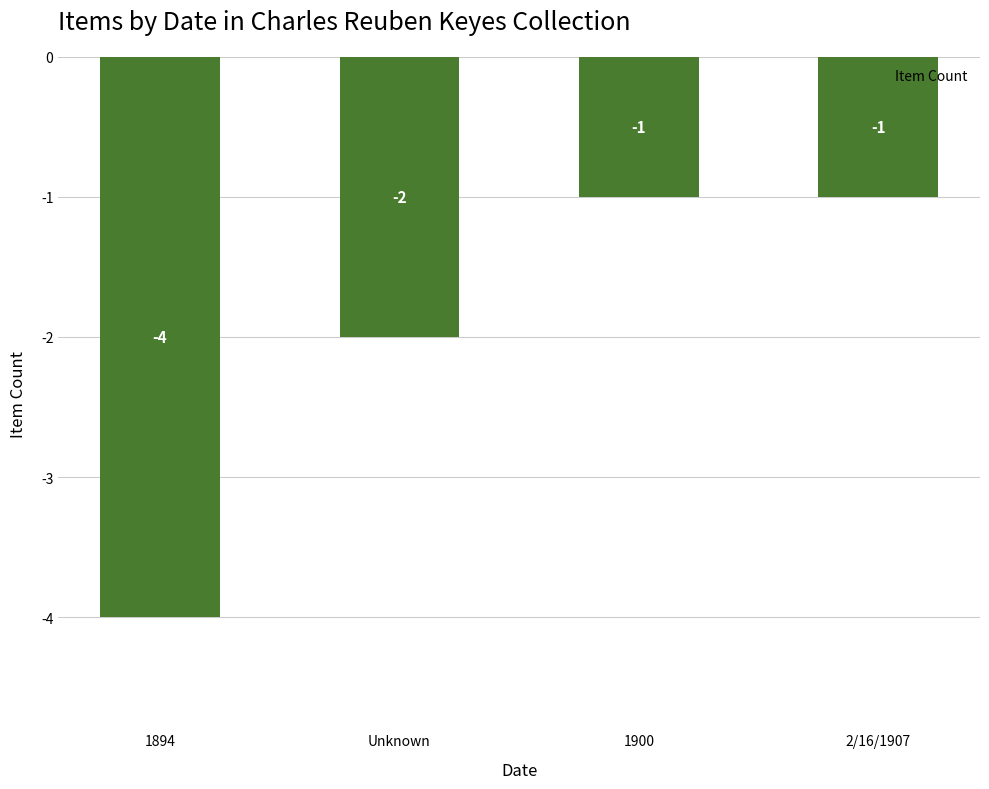

Is it true that the value at 2/16/1907 is -1?

True